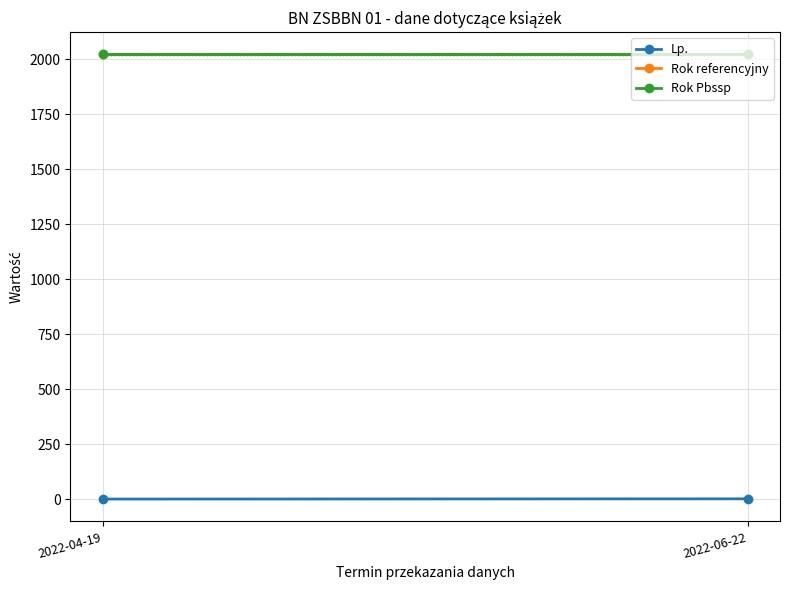

How many lines are shown in the chart?

3